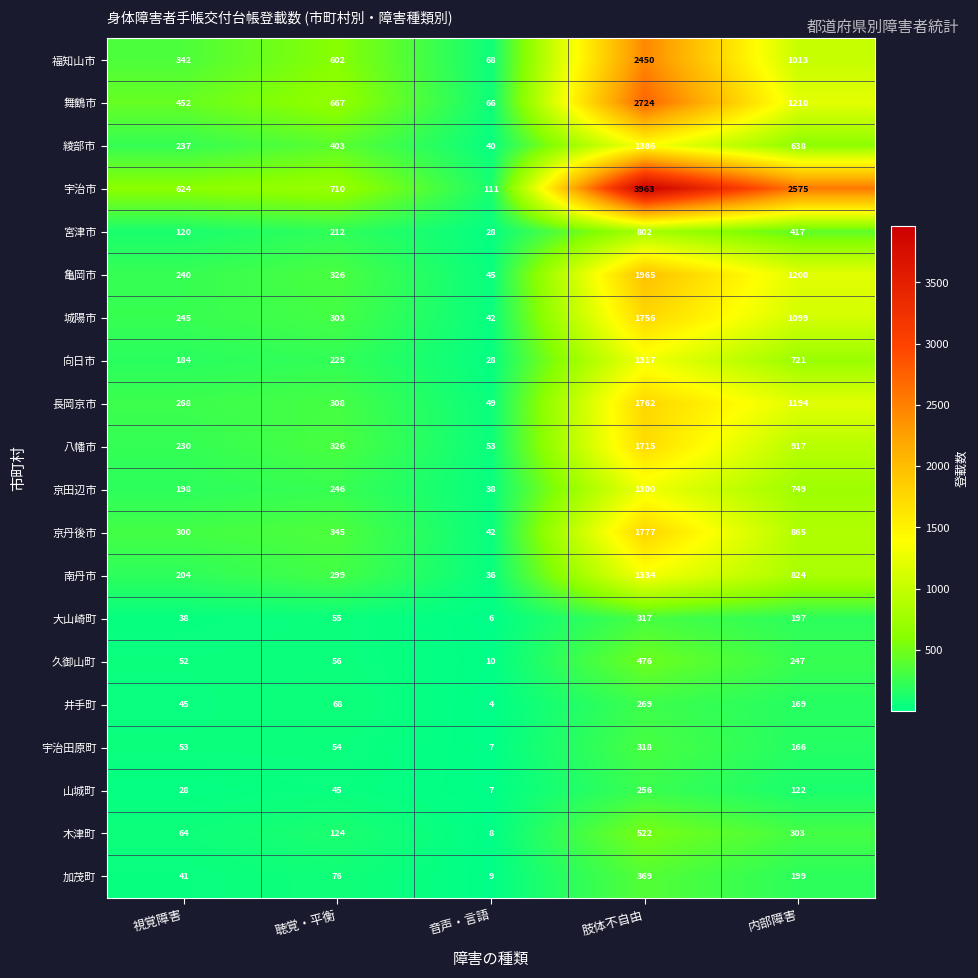

At 肢体不自由, list the series in order from smallest to largest.

山城町, 井手町, 大山崎町, 宇治田原町, 加茂町, 久御山町, 木津町, 宮津市, 京田辺市, 向日市, 南丹市, 綾部市, 八幡市, 城陽市, 長岡京市, 京丹後市, 亀岡市, 福知山市, 舞鶴市, 宇治市